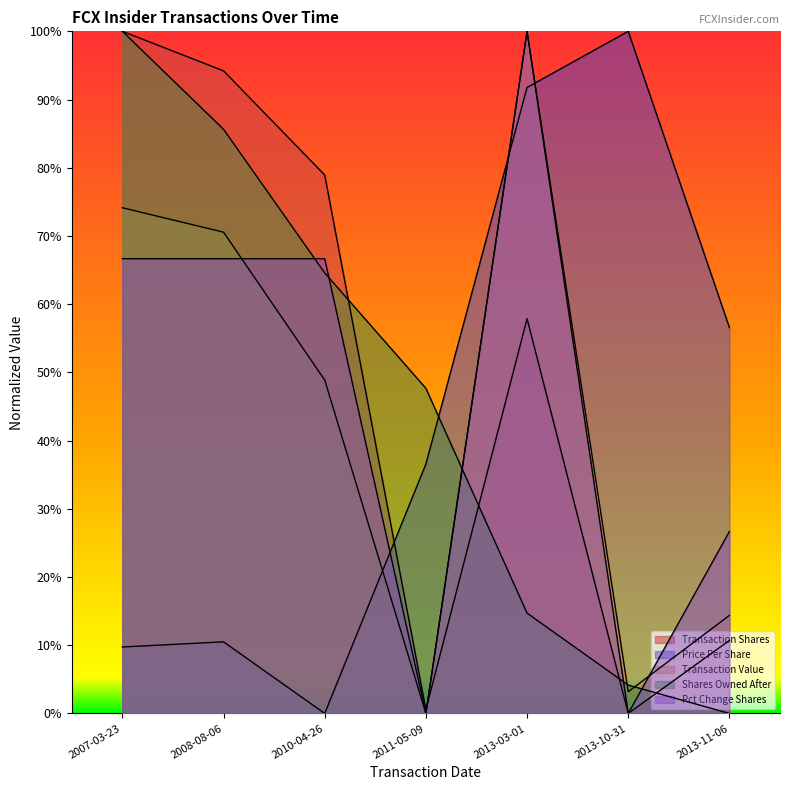

Reading right to left, what are all the values shown in this chart?

transactionShares: 0.1	0.0	0.6	0.0	0.8	0.9	1.0
transactionPricePerShare: 0.6	1.0	0.9	0.4	0.0	0.1	0.1
transactionValue: 0.1	0.0	1.0	0.0	0.5	0.7	0.7
sharesOwnedFollowingTransaction: 0.0	0.0	0.1	0.5	0.6	0.9	1.0
pctchgSharesOwned: 0.3	0.0	1.0	0.0	0.7	0.7	0.7